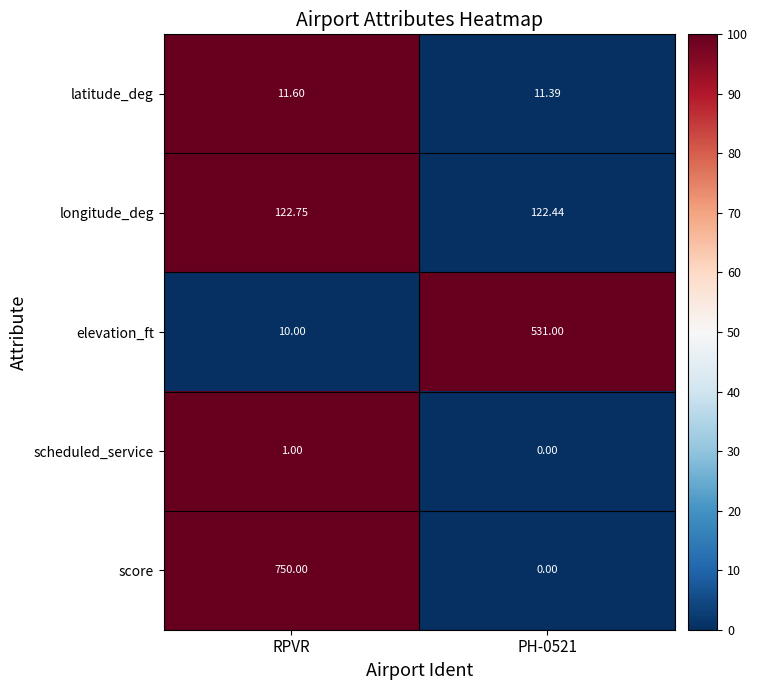

What is the total value across all series at RPVR?

895.4